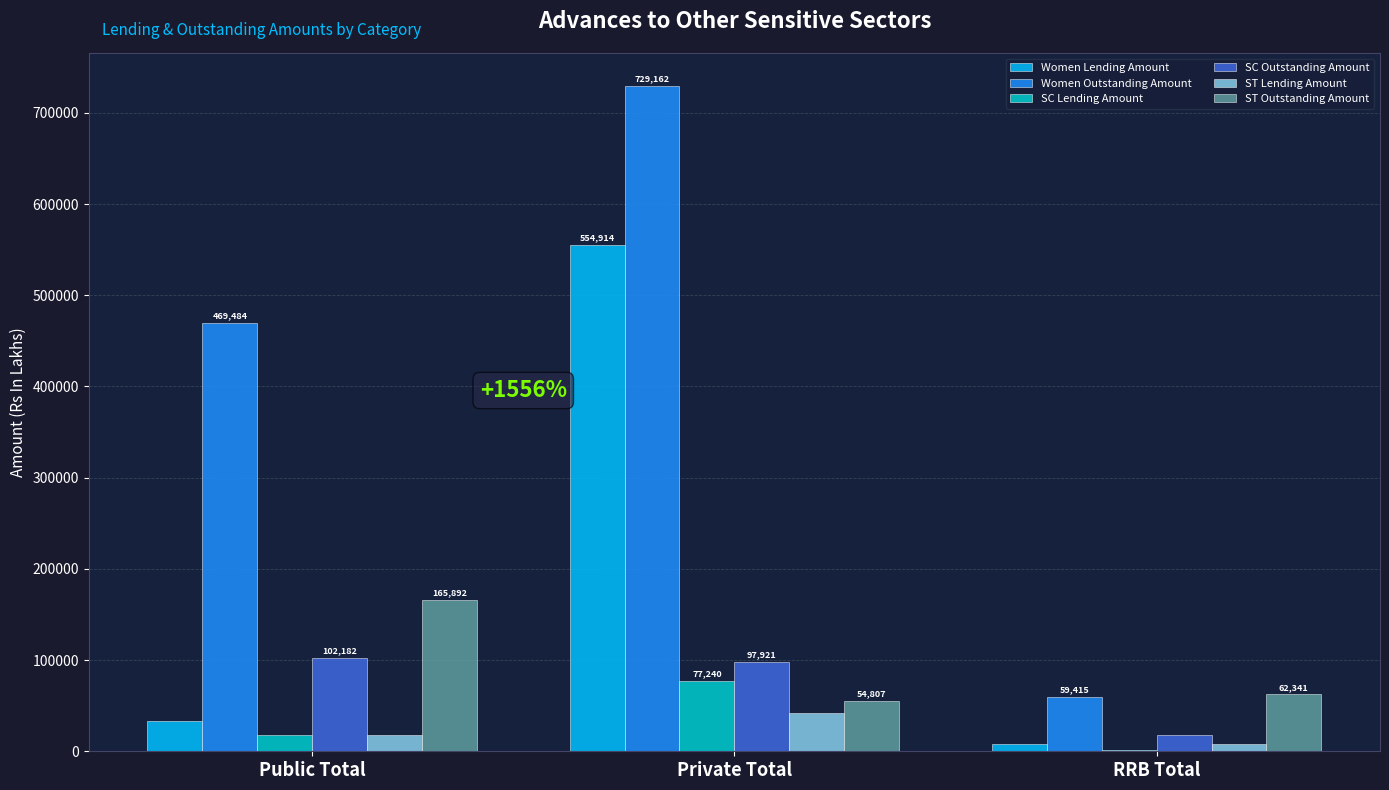

Read the Women Lending Amount value at Public Total.

33512.2